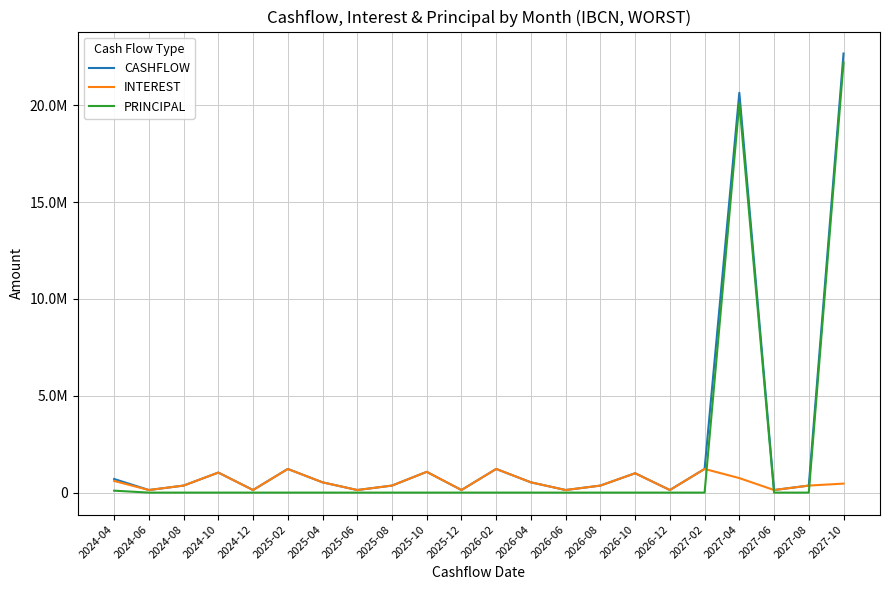

Which label corresponds to the smallest value in the chart?

2024-06